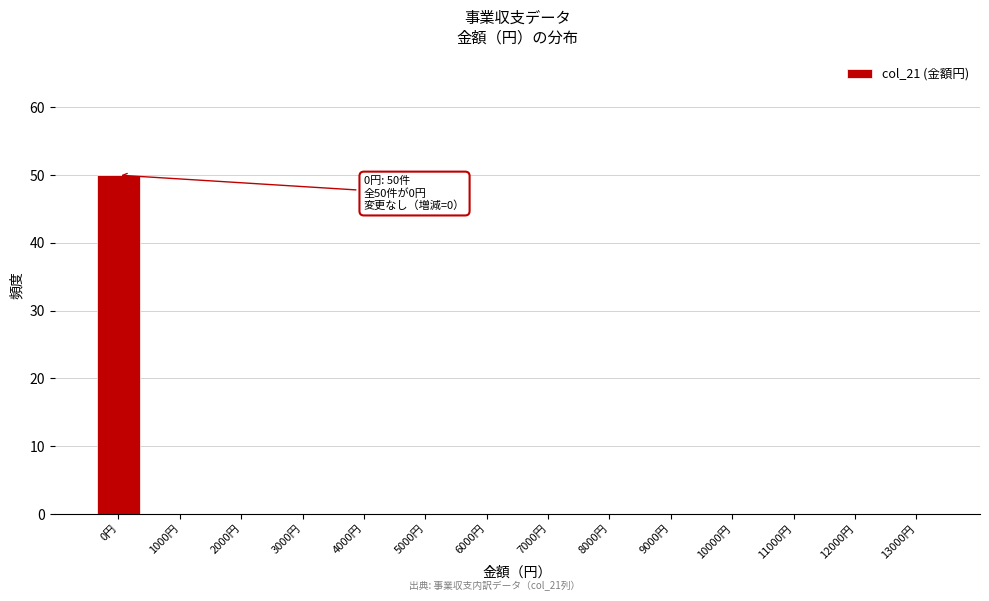

Reading left to right, what are all the values shown in this chart?

0円=50	1000円=0	2000円=0	3000円=0	4000円=0	5000円=0	6000円=0	7000円=0	8000円=0	9000円=0	10000円=0	11000円=0	12000円=0	13000円=0